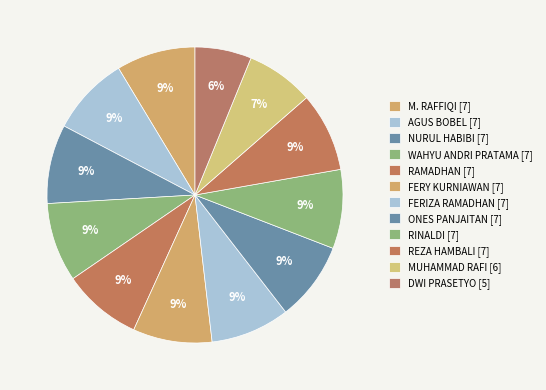

Is REZA HAMBALI the majority of the pie?

No